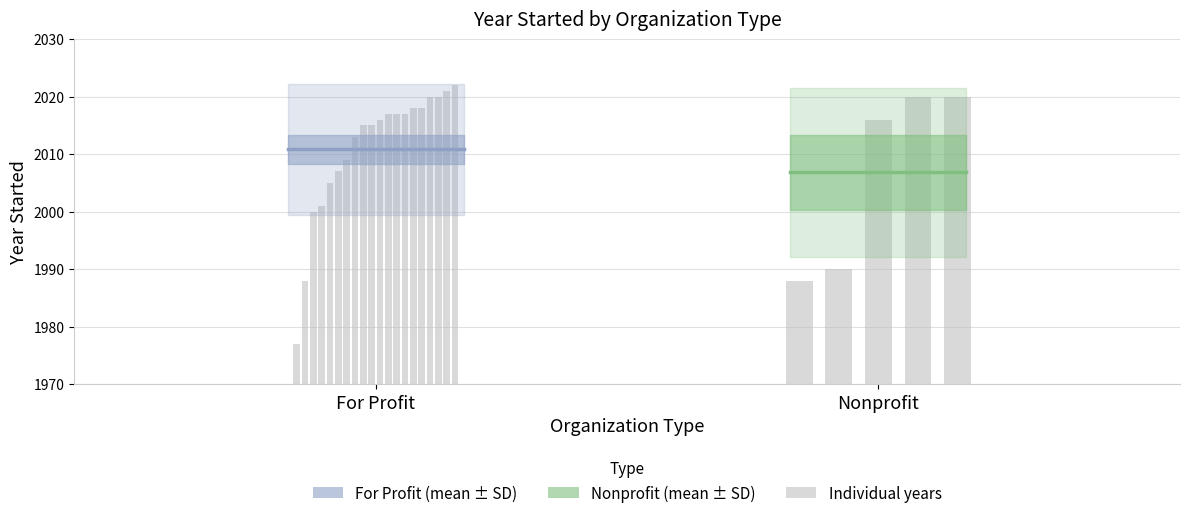

Which label corresponds to the smallest value in the chart?

For Profit